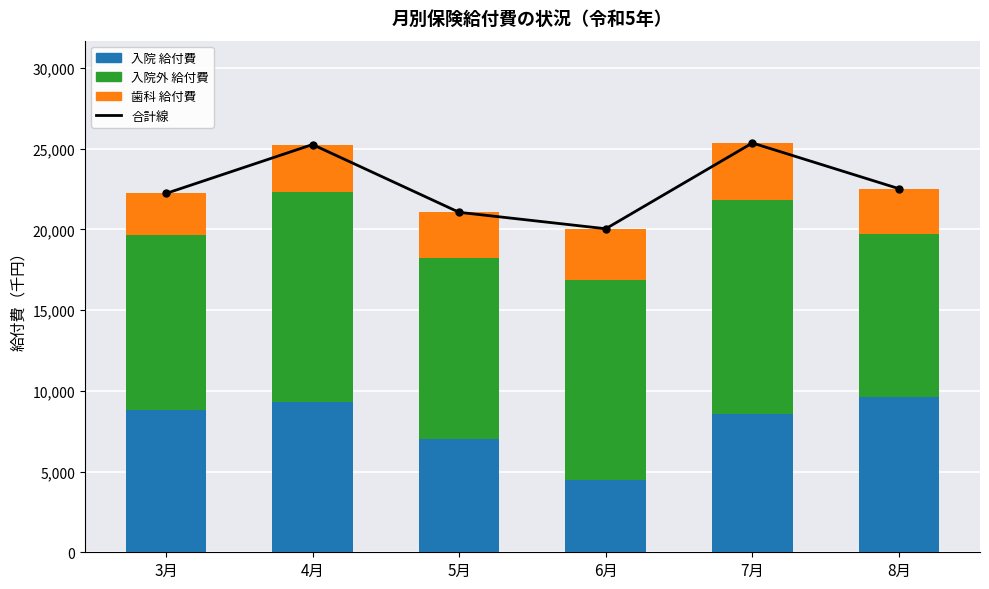

What is the difference between the maximum and minimum values in the 入院外 給付費 series?

3181.6